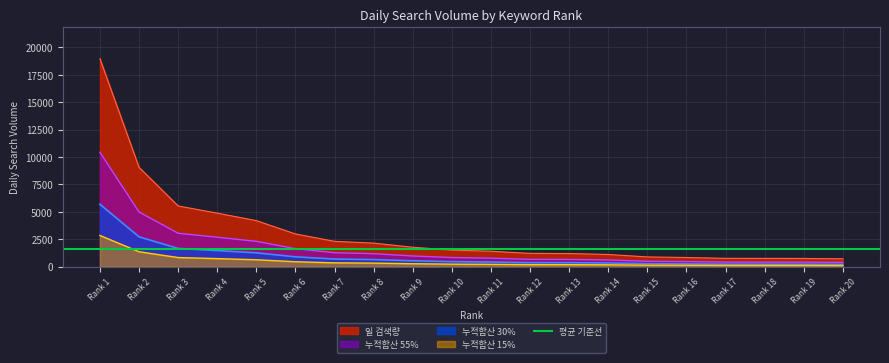

What is the maximum value for 일 검색량?

18973.0